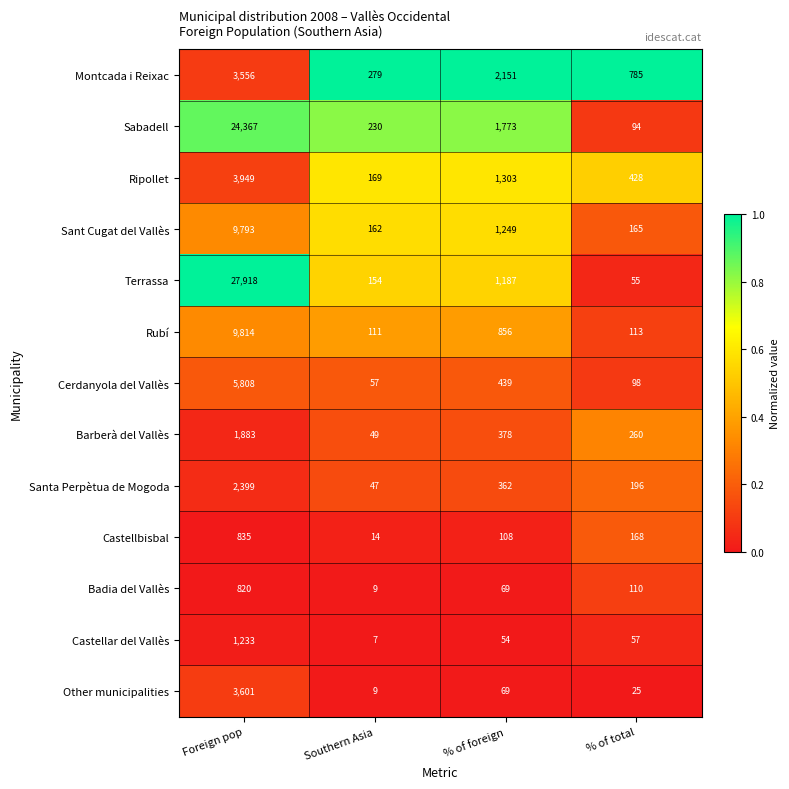

Which series has the largest total across all categories?

Terrassa